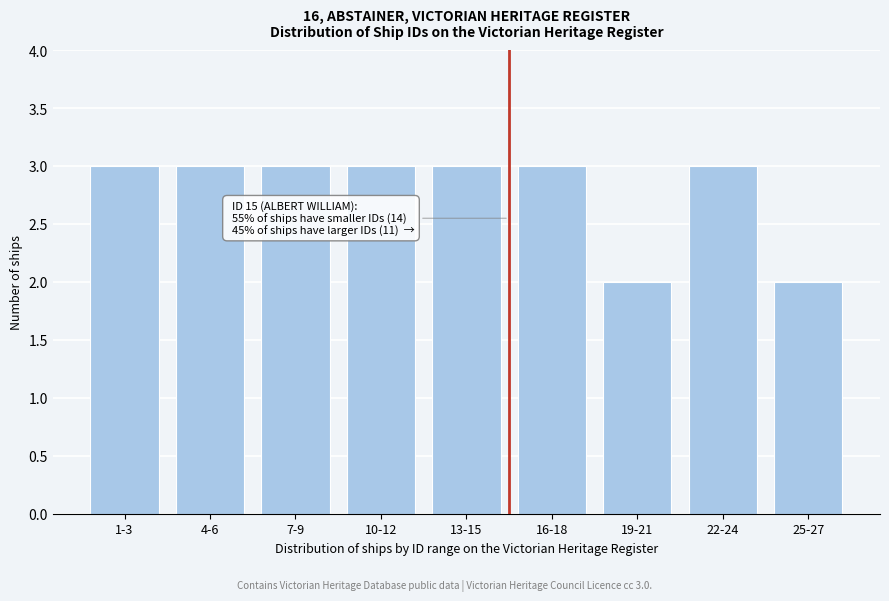

Reading left to right, what are all the values shown in this chart?

1-3=3	4-6=3	7-9=3	10-12=3	13-15=3	16-18=3	19-21=2	22-24=3	25-27=2